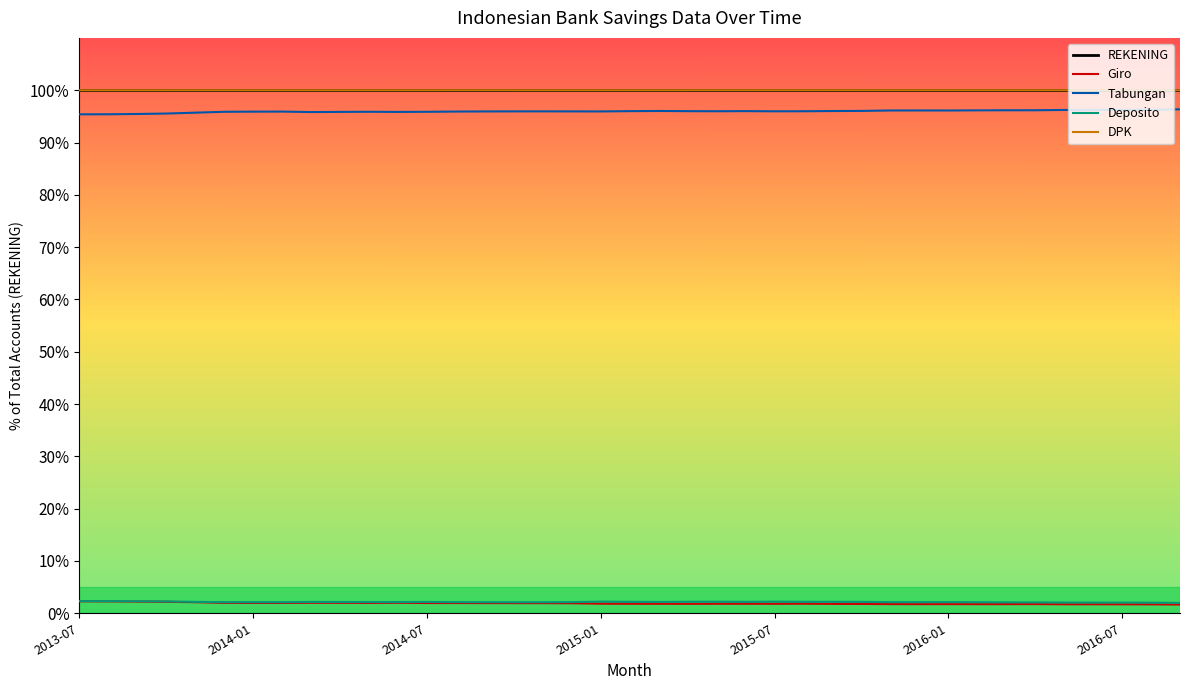

What is the maximum value shown in the chart?

100.0